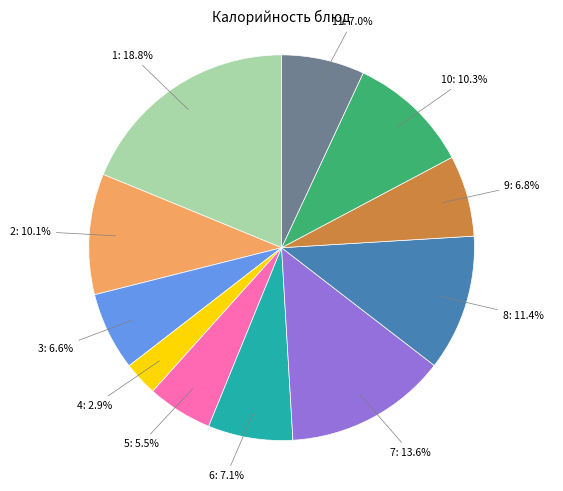

Is there any slice that represents more than half of the pie?

No